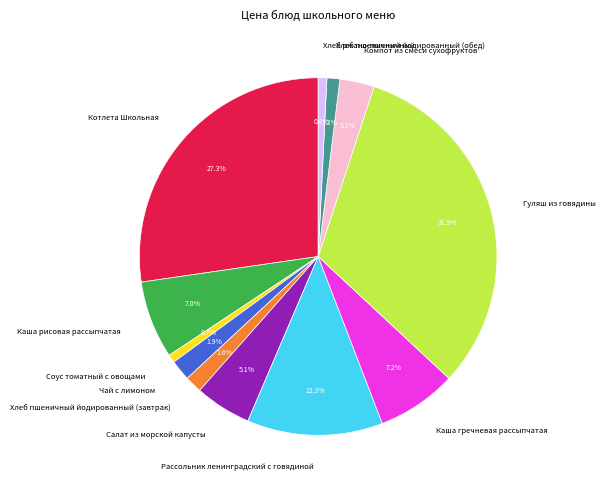

Is there a majority slice in this chart?

No